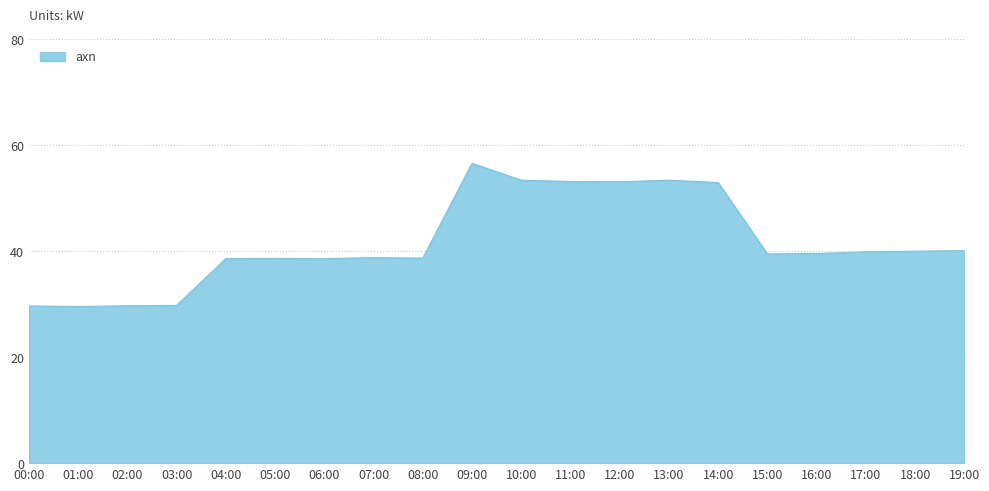

What position from the left is 09:00?

10